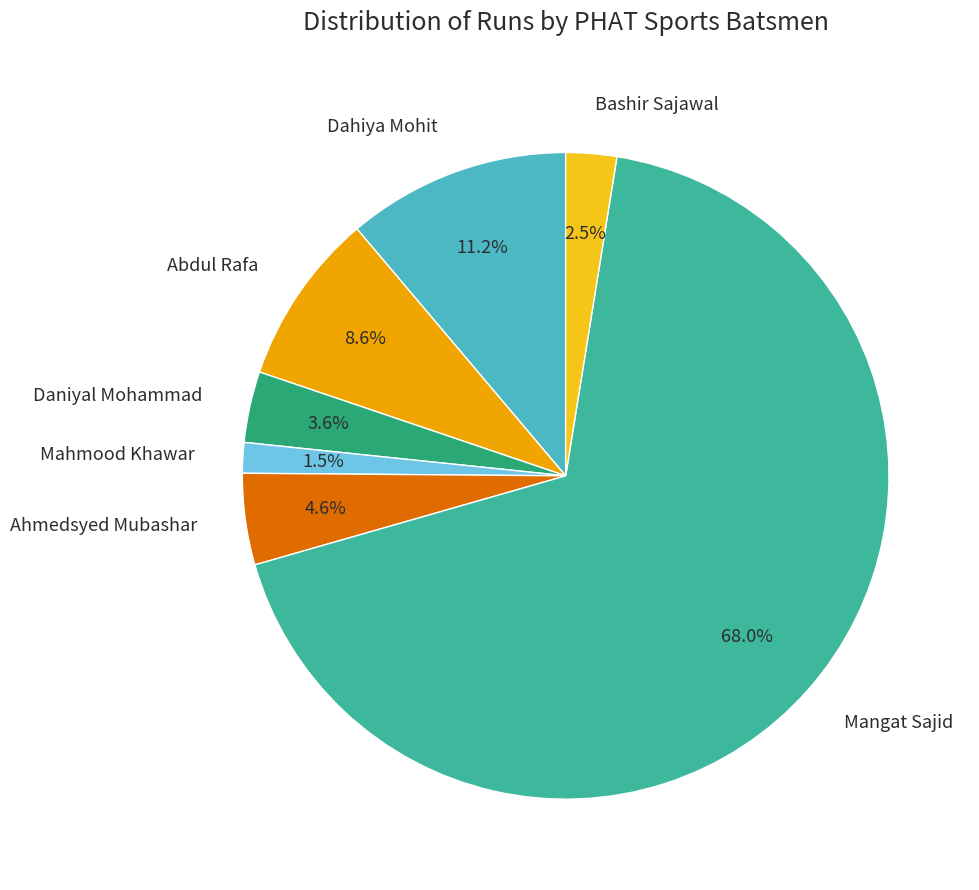

True or false: Mangat Sajid accounts for 68% of the total.

True